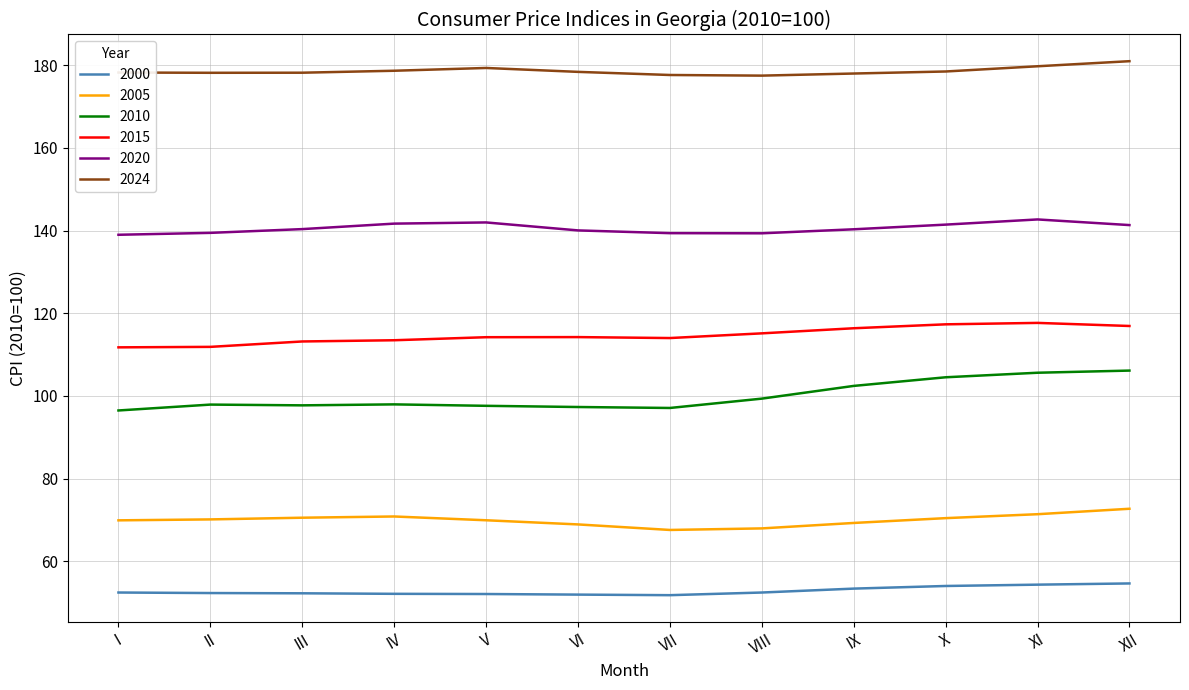

List the series in order of their peak value, lowest first.

2000, 2005, 2010, 2015, 2020, 2024